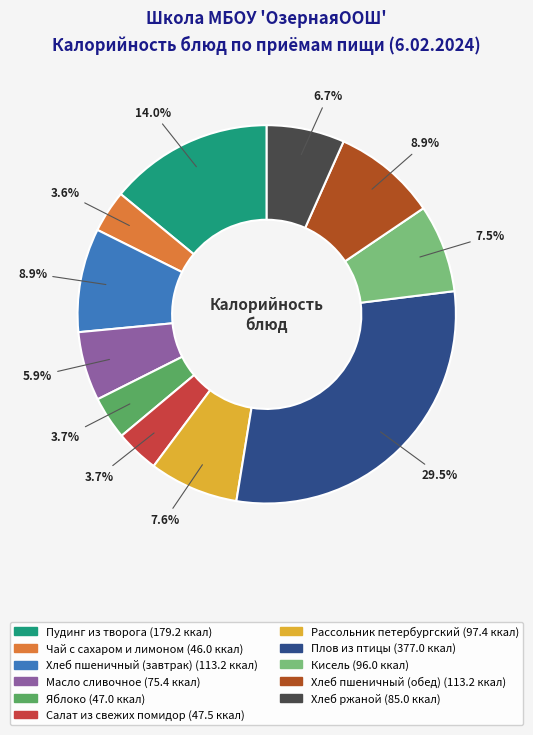

Which slice is the largest?

Плов из птицы